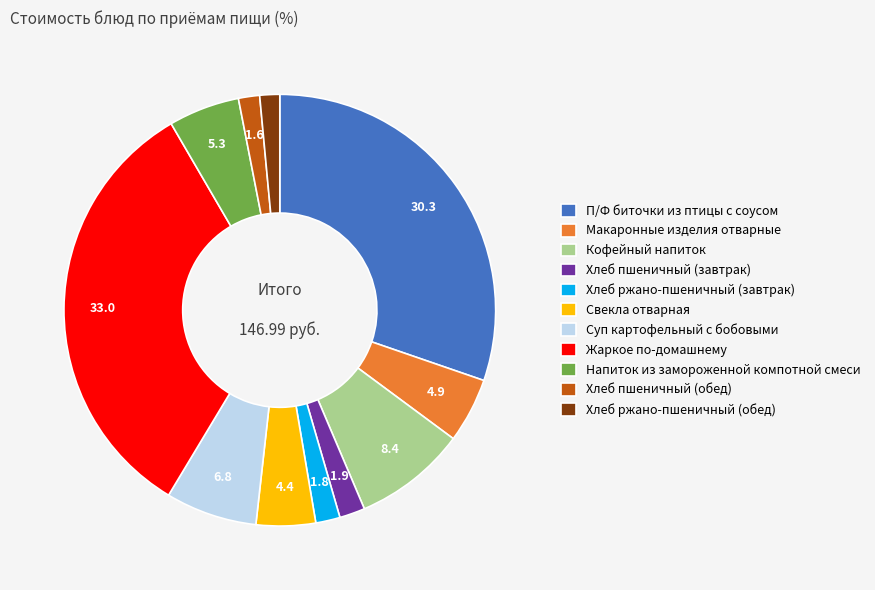

Is there a majority slice in this chart?

No